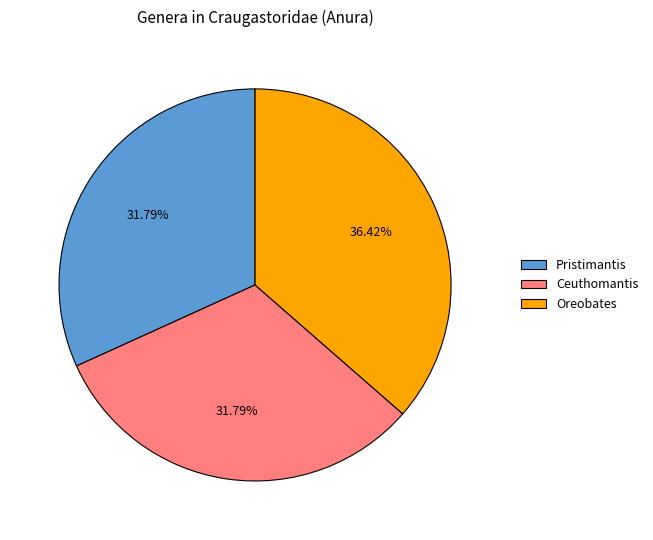

To the nearest percent, what portion does Oreobates represent?

36%